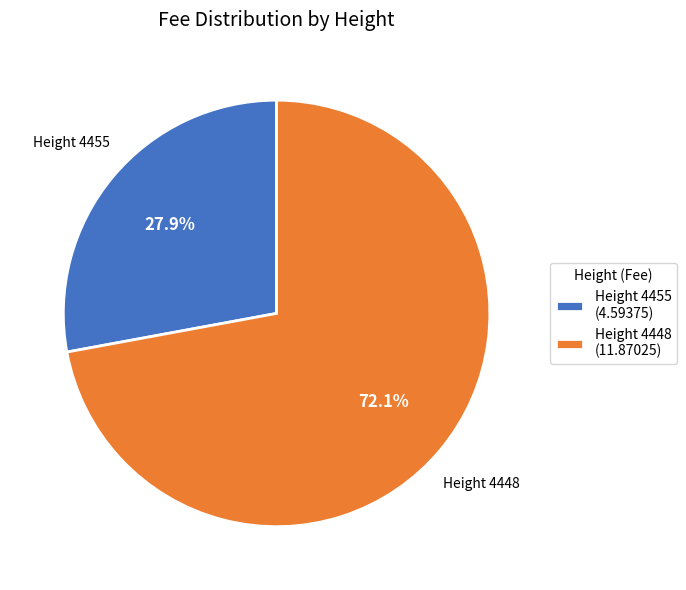

Which slice is the smallest?

Height 4455 (4.59375)